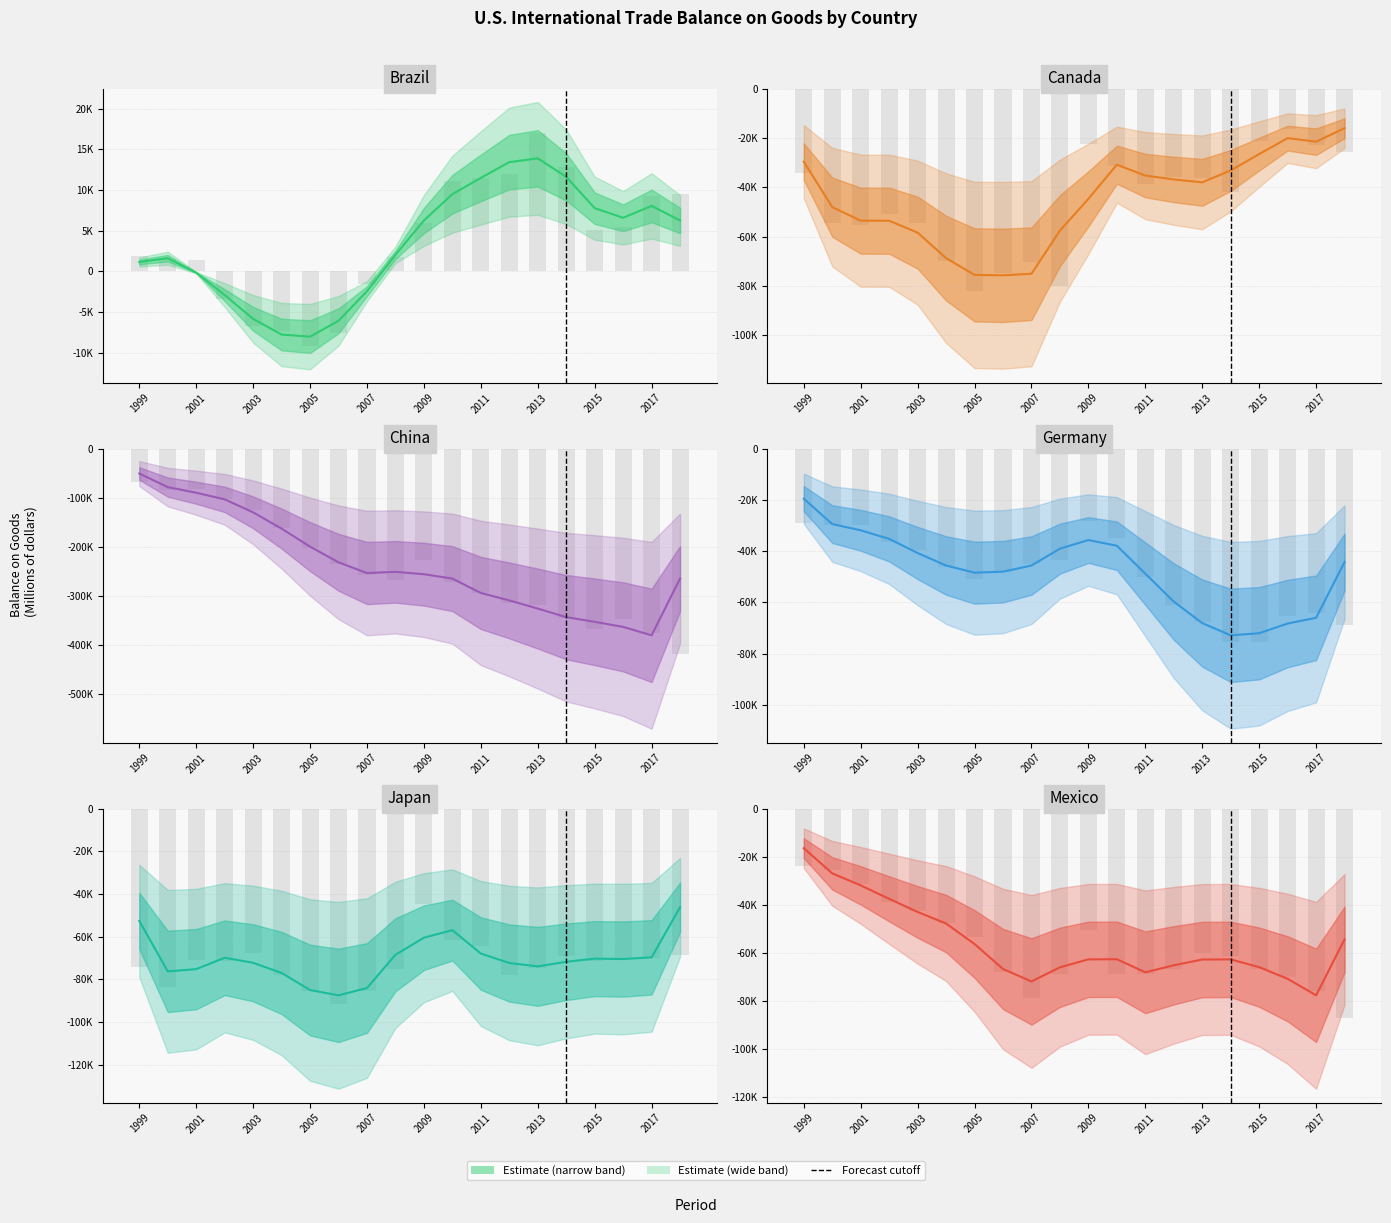

Are the bars horizontal?

No